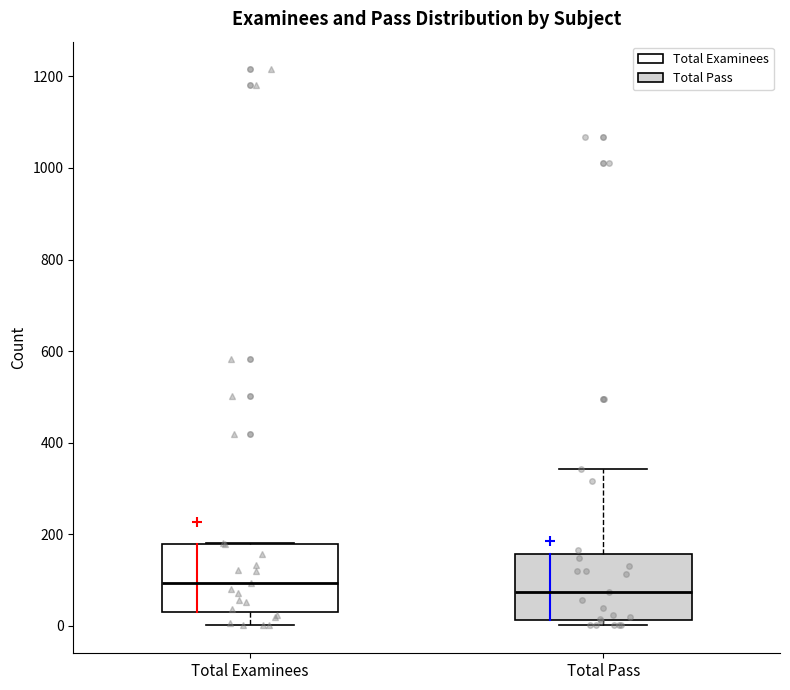

Reading left to right, transcribe this box plot: for each box, give where its median line is, the range the box spans, and where its two whiskers end, as read against the y-axis. The values are not printed on the chart, so give them approximately, as read against the axis.

Total Examinees: median 100, box 40 to 180, whiskers 0 to 180
Total Pass: median 80, box 20 to 160, whiskers 0 to 340